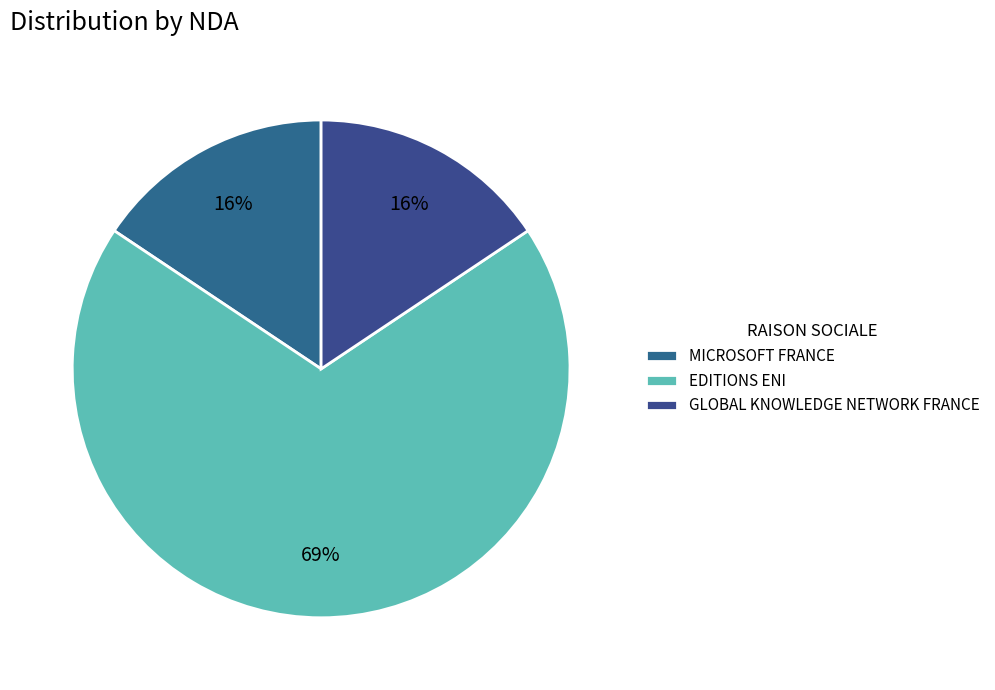

Which slice is the largest?

EDITIONS ENI